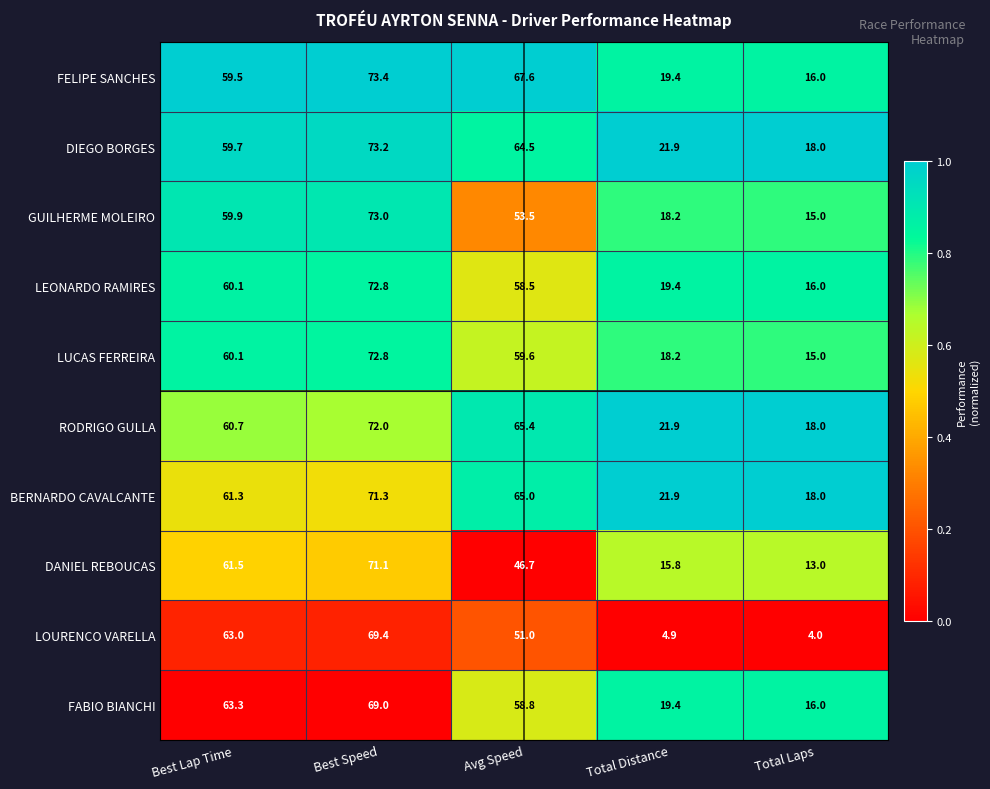

How many values in the FELIPE SANCHES series exceed 59?

3